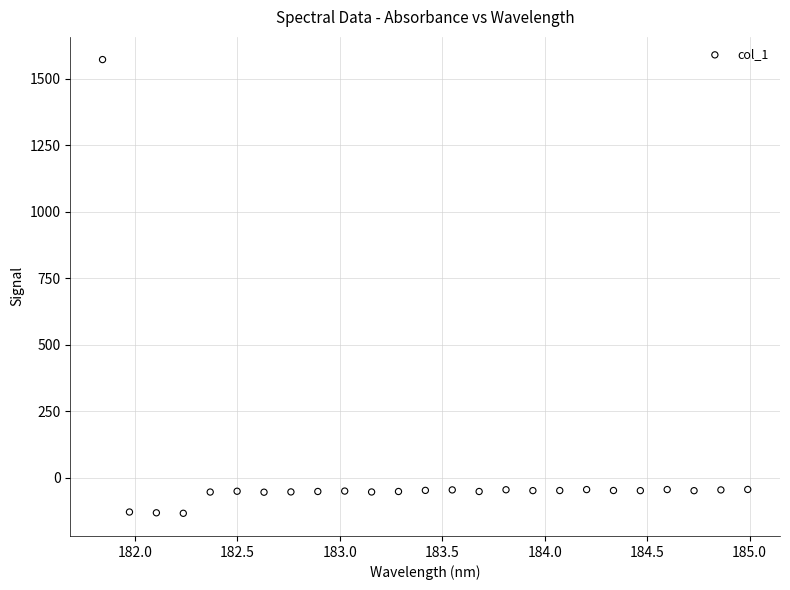

What is the range of Y values (max minus min)?

1706.1